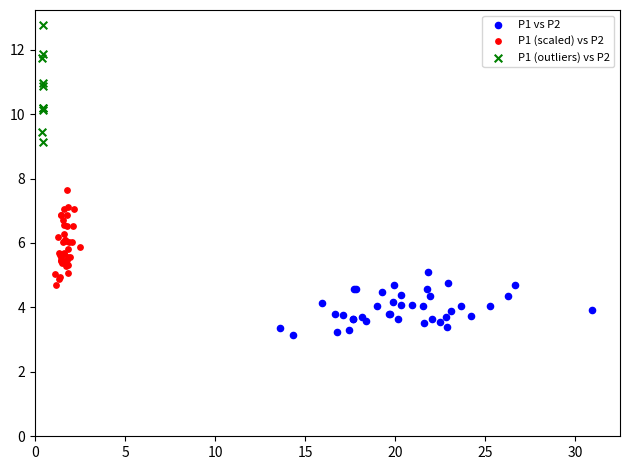

Which series reaches the minimum Y coordinate?

P1 vs P2